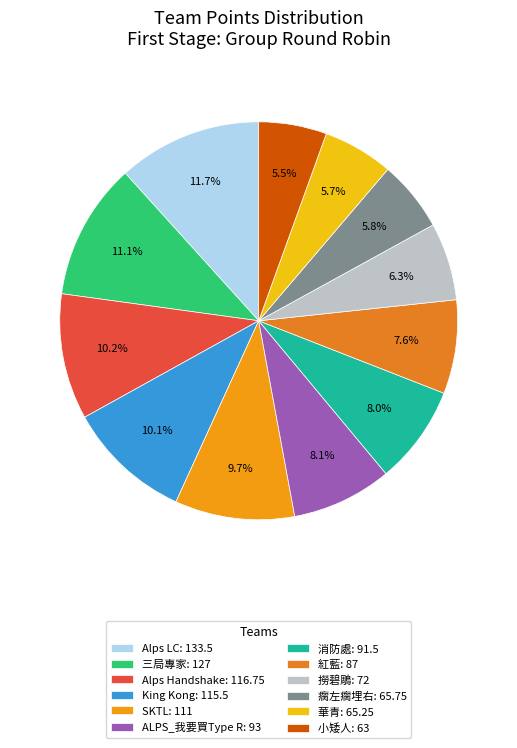

To the nearest percent, what is the difference between the largest and smallest slice percentages?

6%